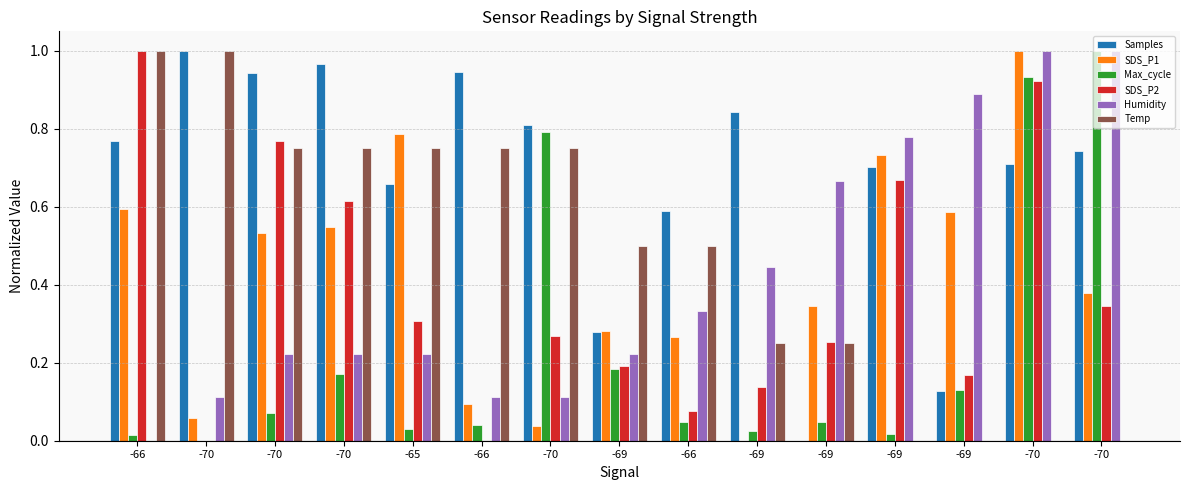

Between -65 and -70, which series saw the biggest shift?

Max_cycle